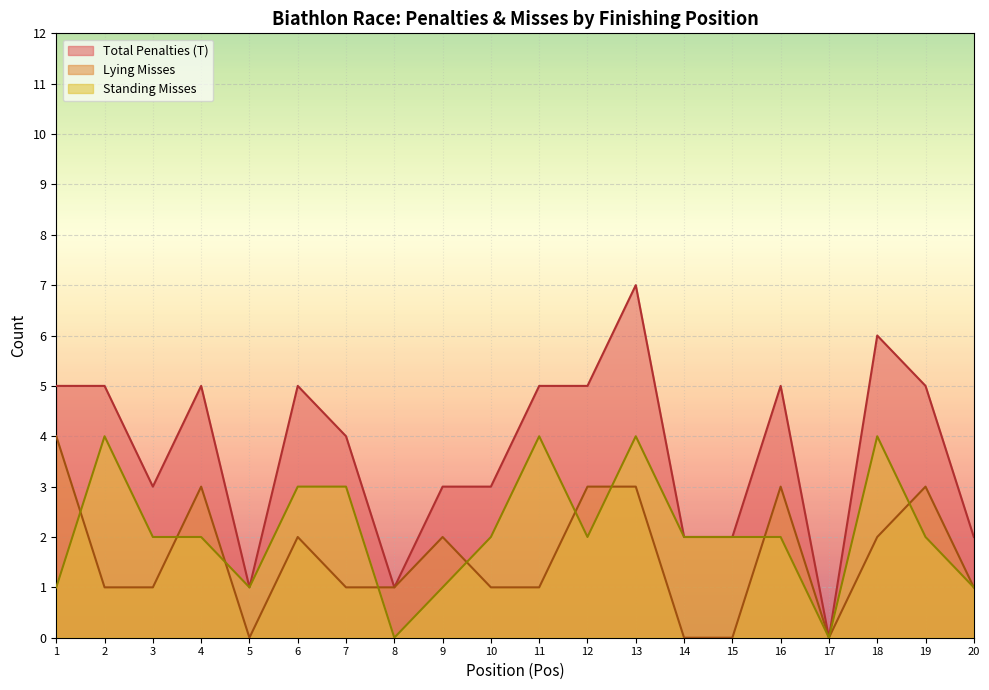

How many series are shown in this chart?

3